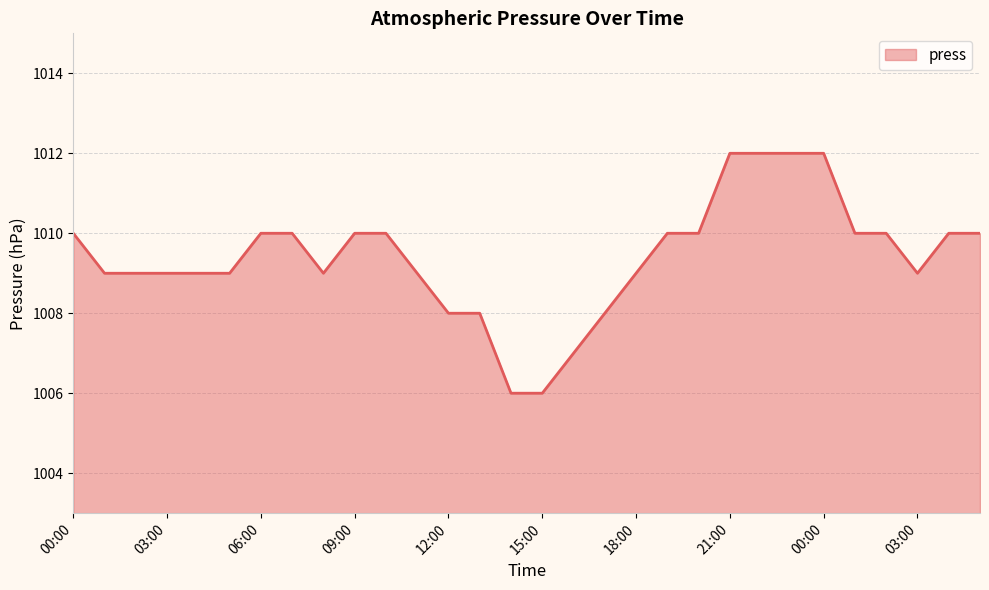

Reading left to right, transcribe all the data shown in this chart.

1010	1009	1009	1009	1009	1009	1010	1010	1009	1010	1010	1009	1008	1008	1006	1006	1007	1008	1009	1010	1010	1012	1012	1012	1012	1010	1010	1009	1010	1010